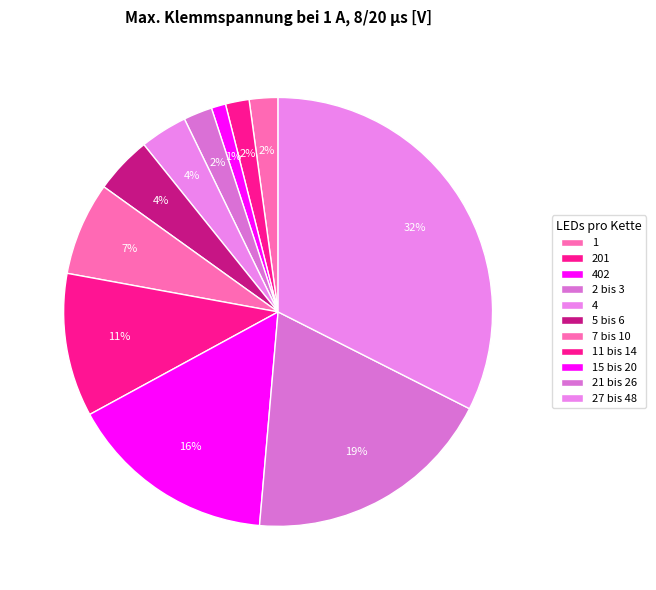

Count the number of slices in the pie.

11